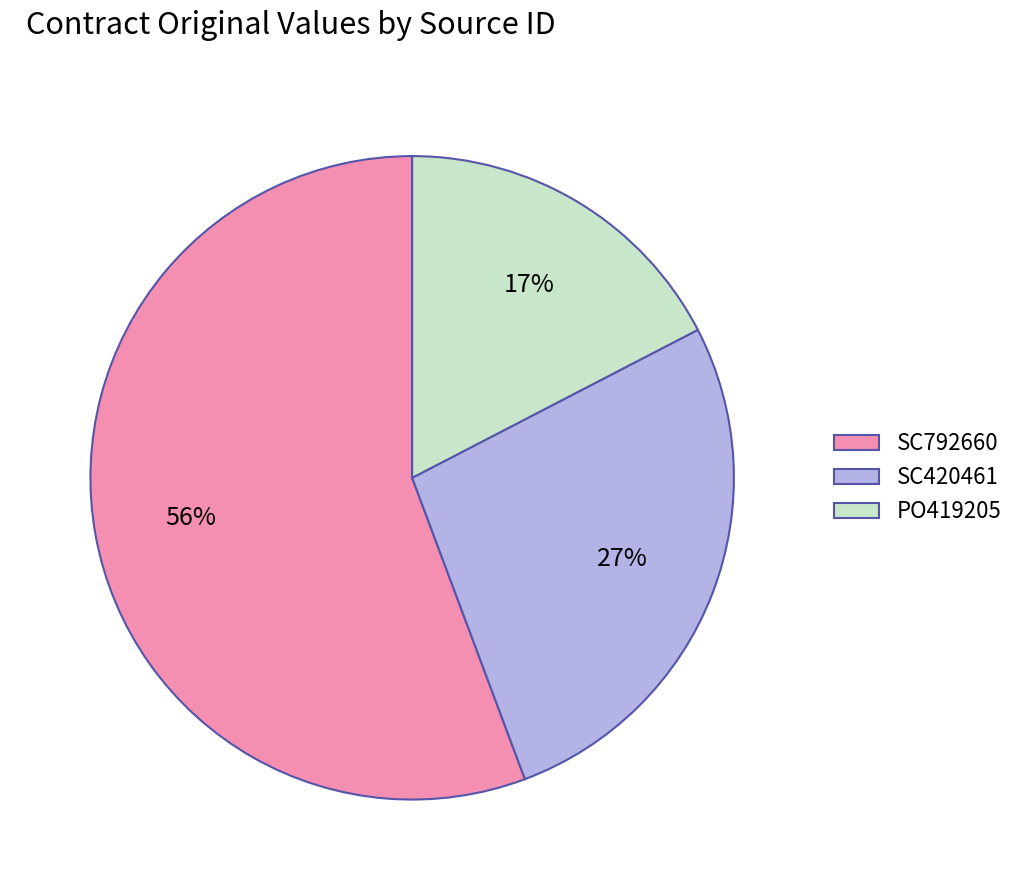

Is the sum of SC420461 and SC792660 greater than half?

Yes